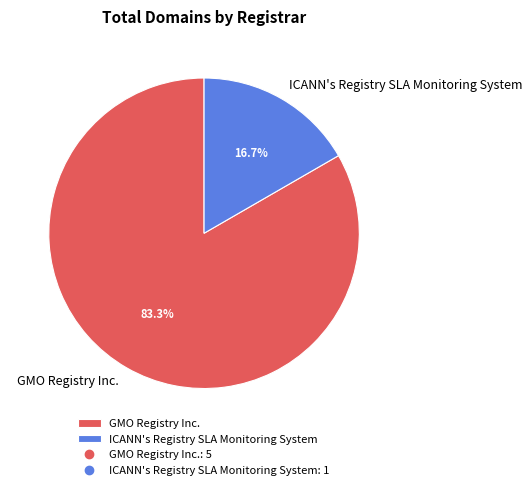

True or false: ICANN's Registry SLA Monitoring System accounts for 29% of the total.

False